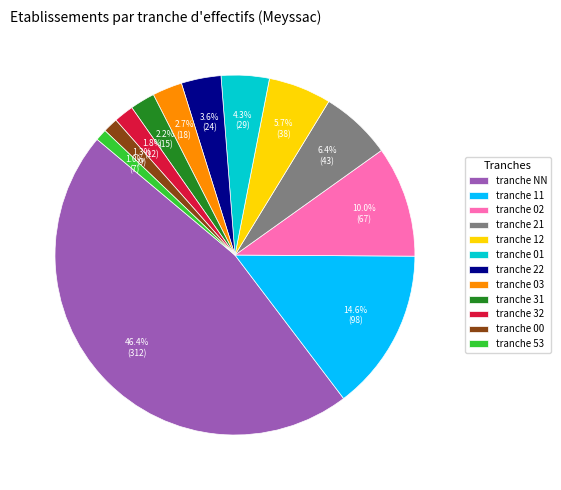

How many segments does this pie chart have?

12